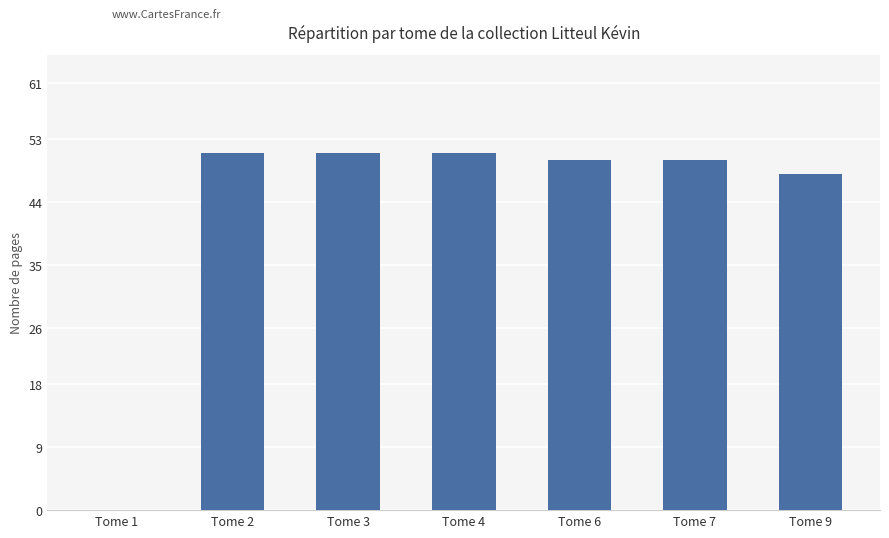

At which label is the value closest to 25?

Tome 9